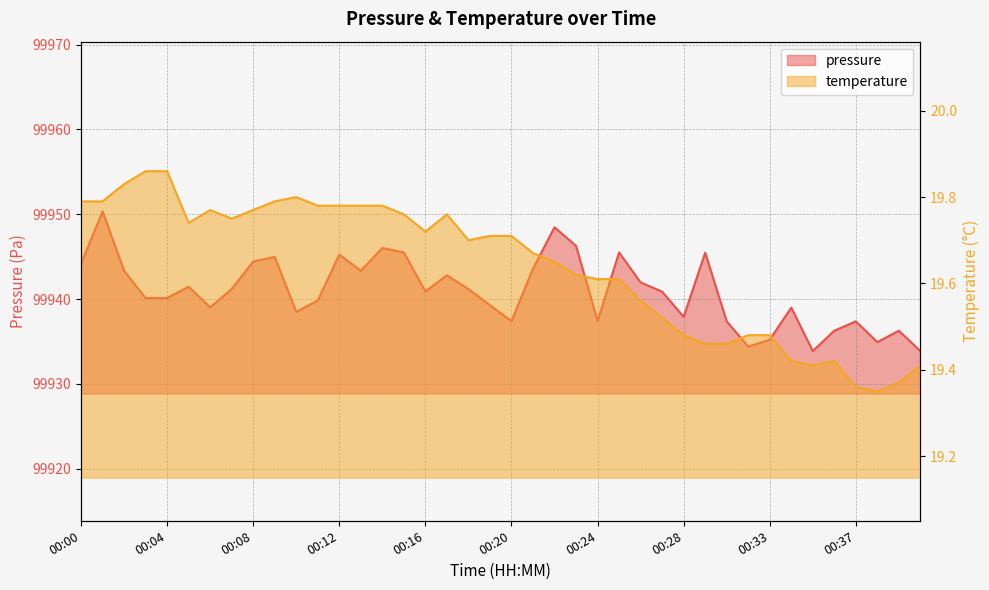

True or false: temperature and pressure cross at least once.

False